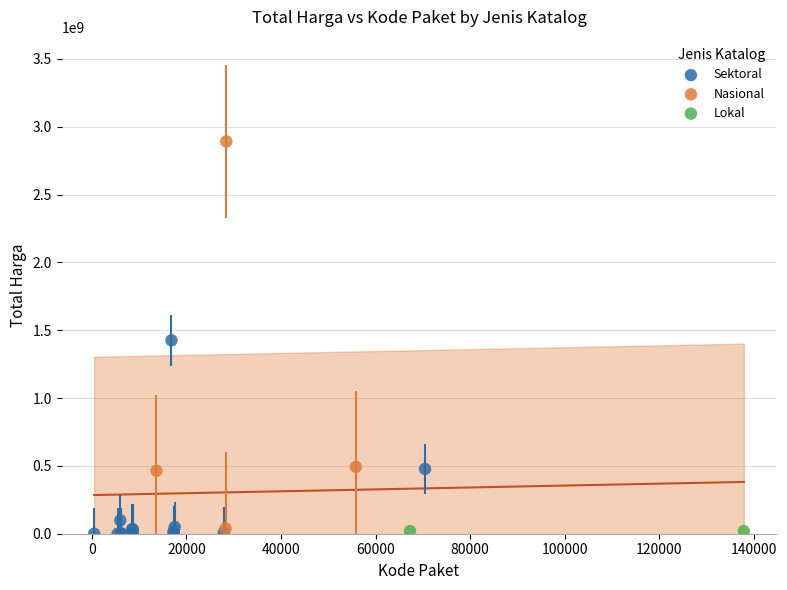

What are all the series names shown in the legend?

Sektoral, Nasional, Lokal